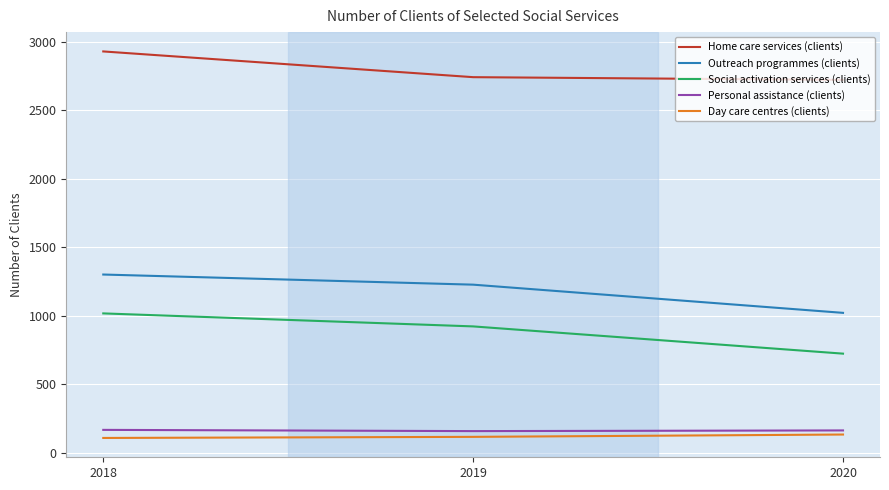

Which series has the widest spread of values?

Social activation services (clients)